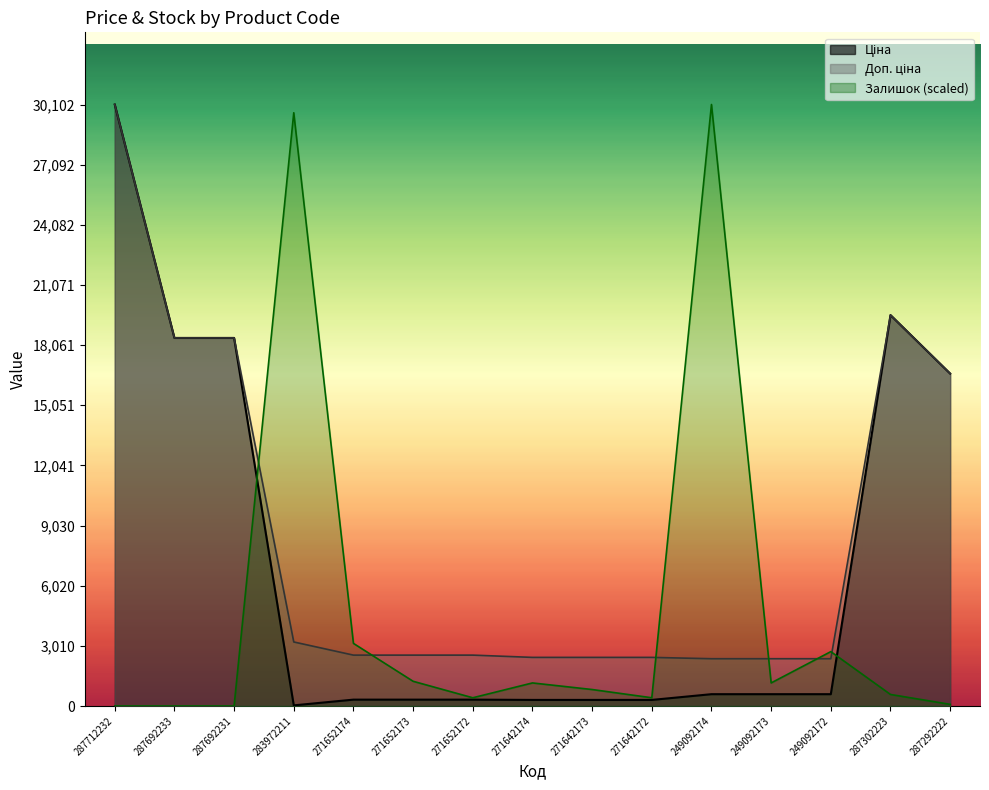

Between 287292222 and 271652172, which is larger?

287292222